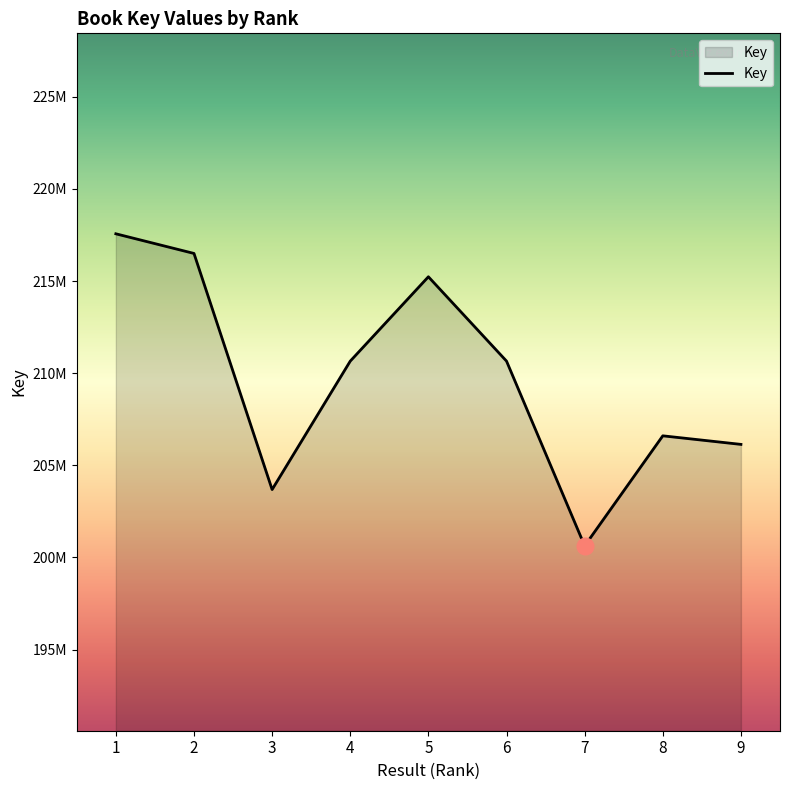

Is this an area chart (filled region under the line)?

Yes